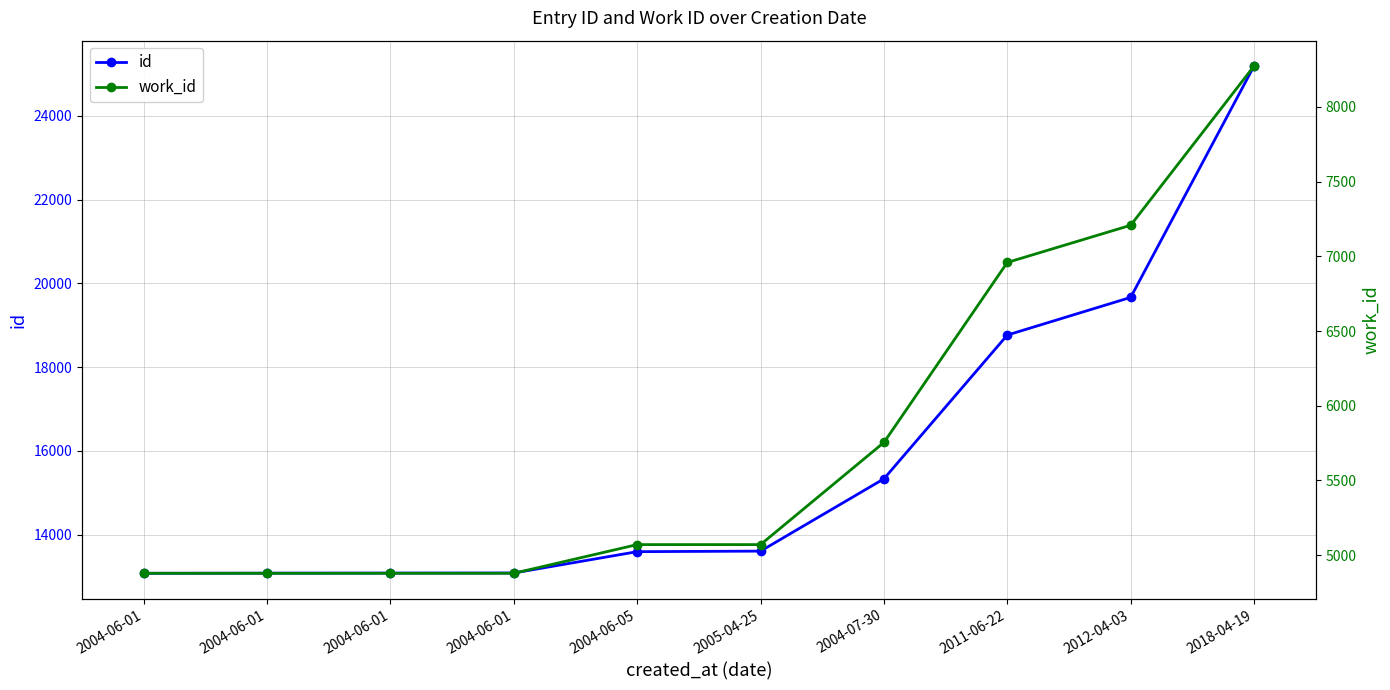

How many values in the id series exceed 13608?

4